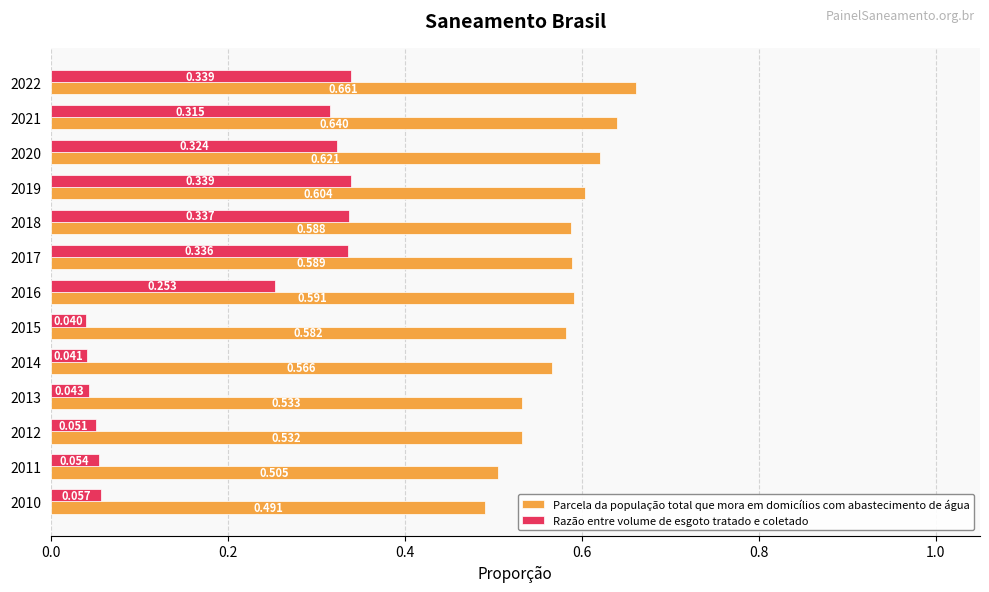

What are all the series names shown in the legend?

Parcela da população total que mora em domicílios com abastecimento de água, Razão entre volume de esgoto tratado e coletado